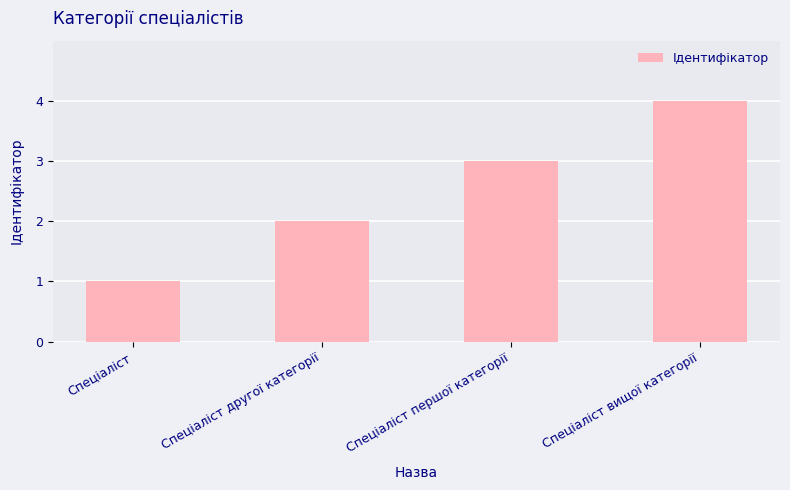

List the labels in order of value, largest first.

Спеціаліст вищої категорії, Спеціаліст першої категорії, Спеціаліст другої категорії, Спеціаліст